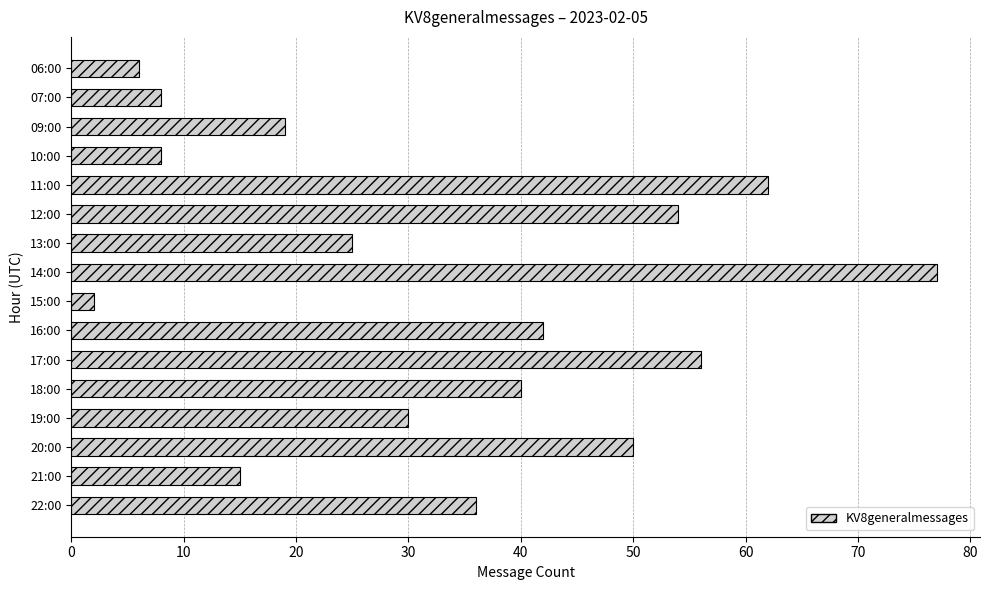

What is the label of the 8th bar from the bottom?

15:00